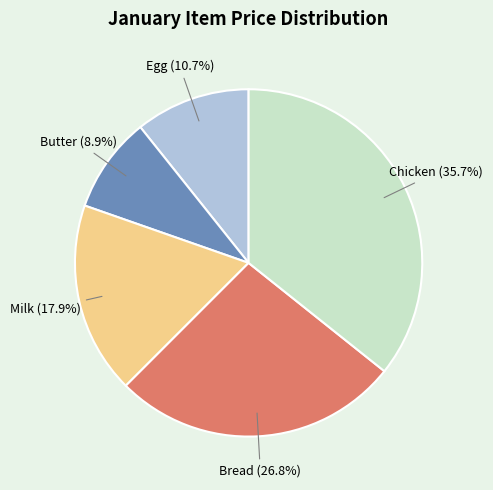

Which has a higher value, Bread or Butter?

Bread